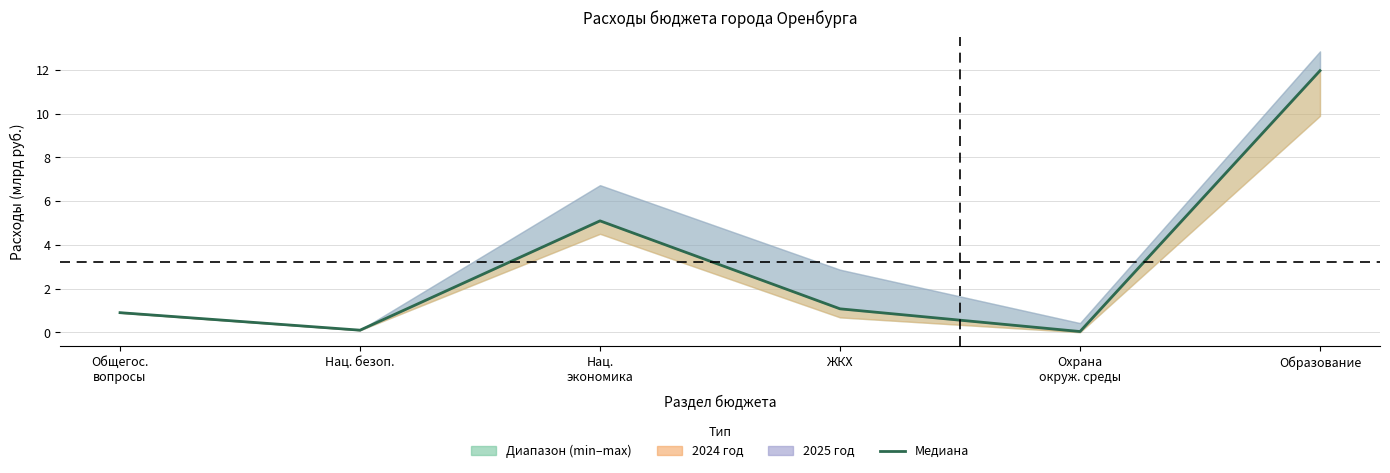

Where is the data nearest to the value 6?

Нац.
экономика